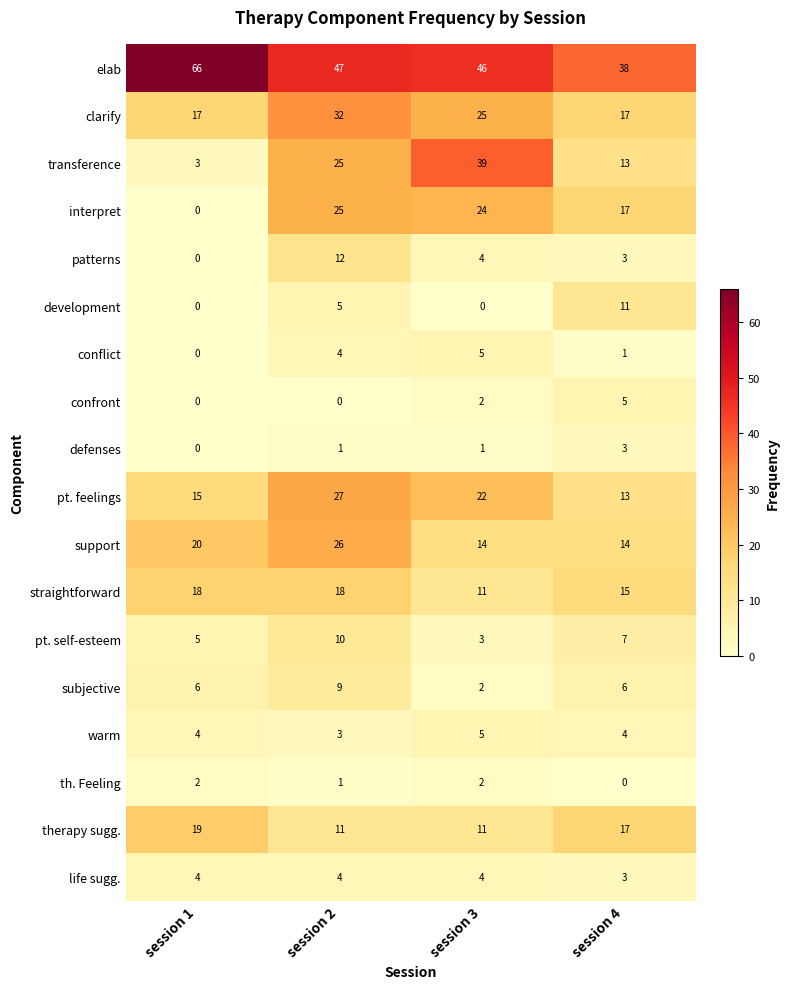

What is the total value across all series at session 4?

187